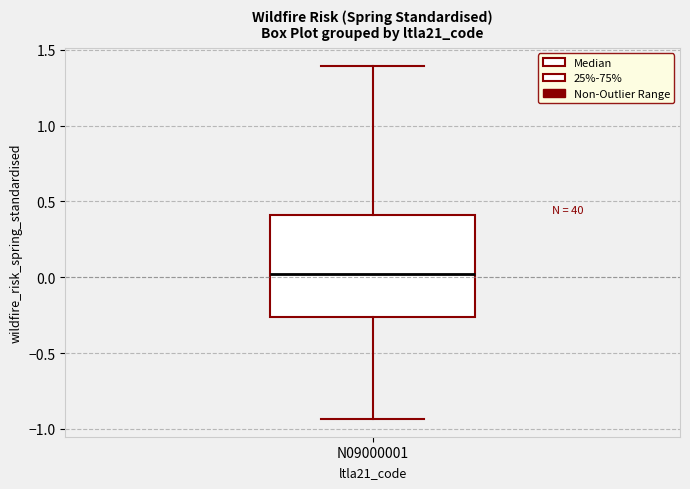

Where does the upper whisker of the box for N09000001 end on the y-axis? The values are not printed on the chart, so give them approximately, as read against the axis.

1.40